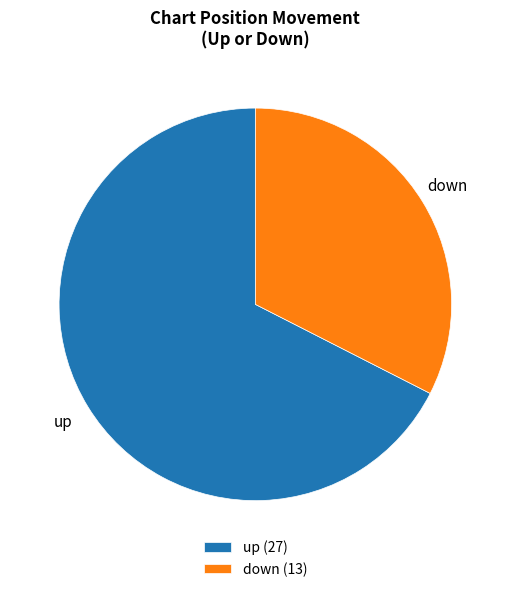

Is down the majority of the pie?

No